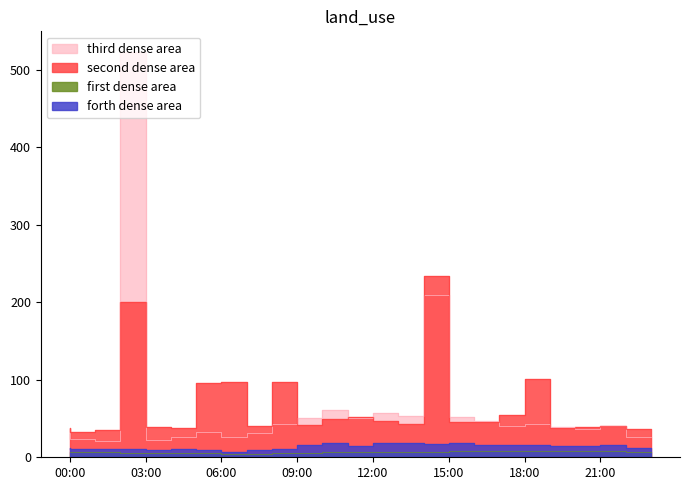

At how many categories does at least one series exceed 496?

1